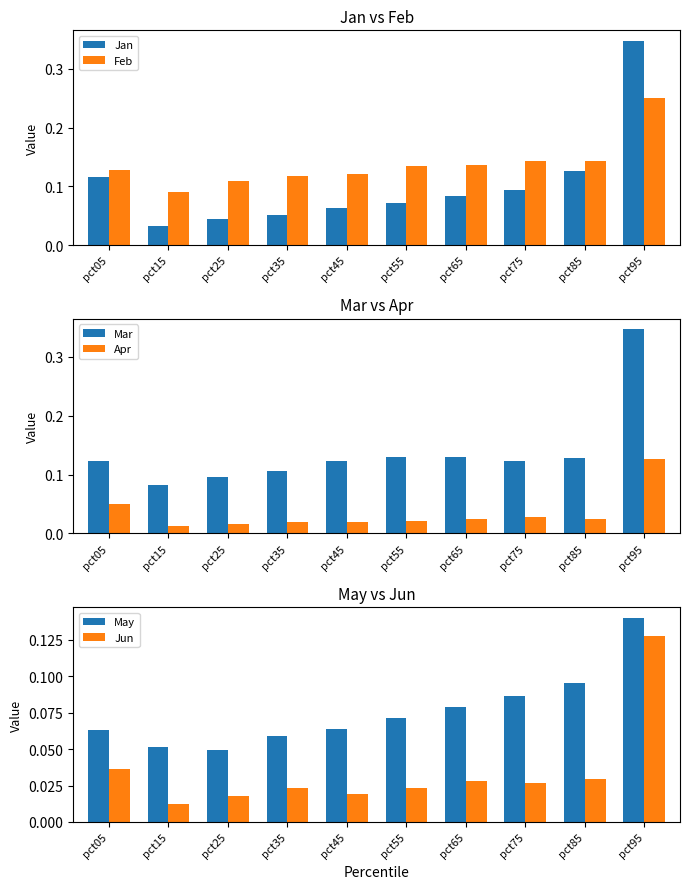

How many Apr values are between 0 and 1?

10